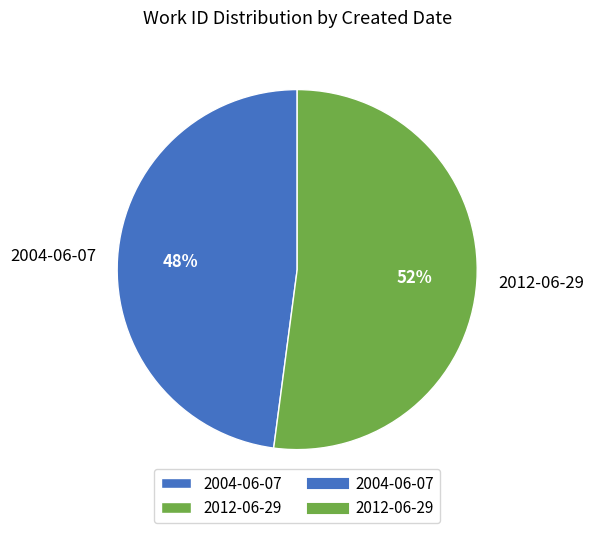

Rank the categories by value from lowest to highest.

2004-06-07, 2012-06-29